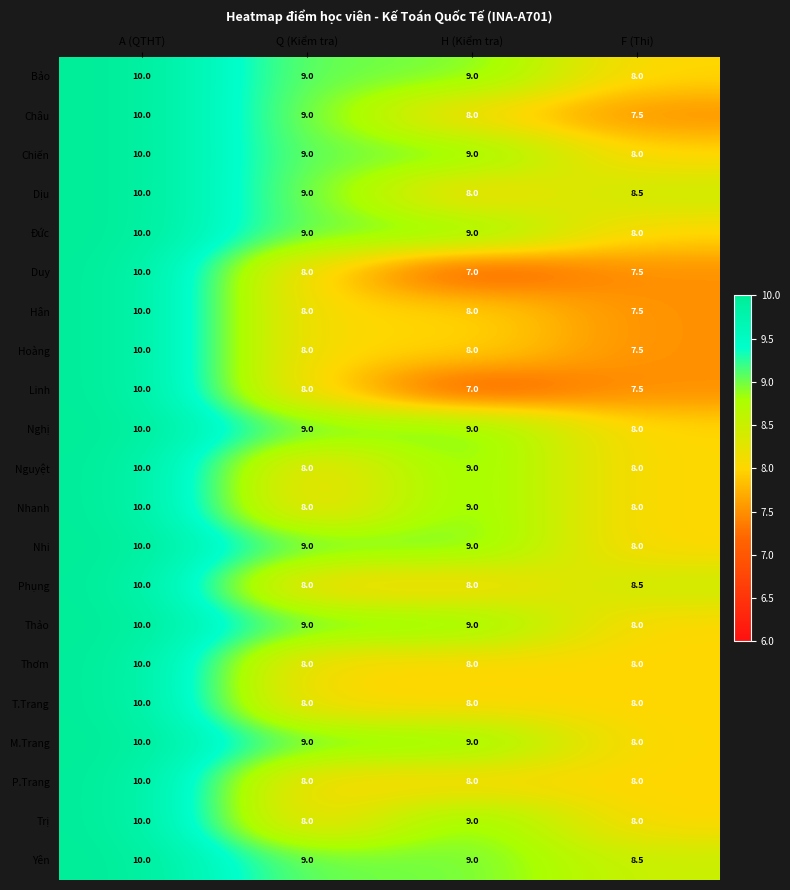

Where does the Yên series first go above 9?

A (QTHT)